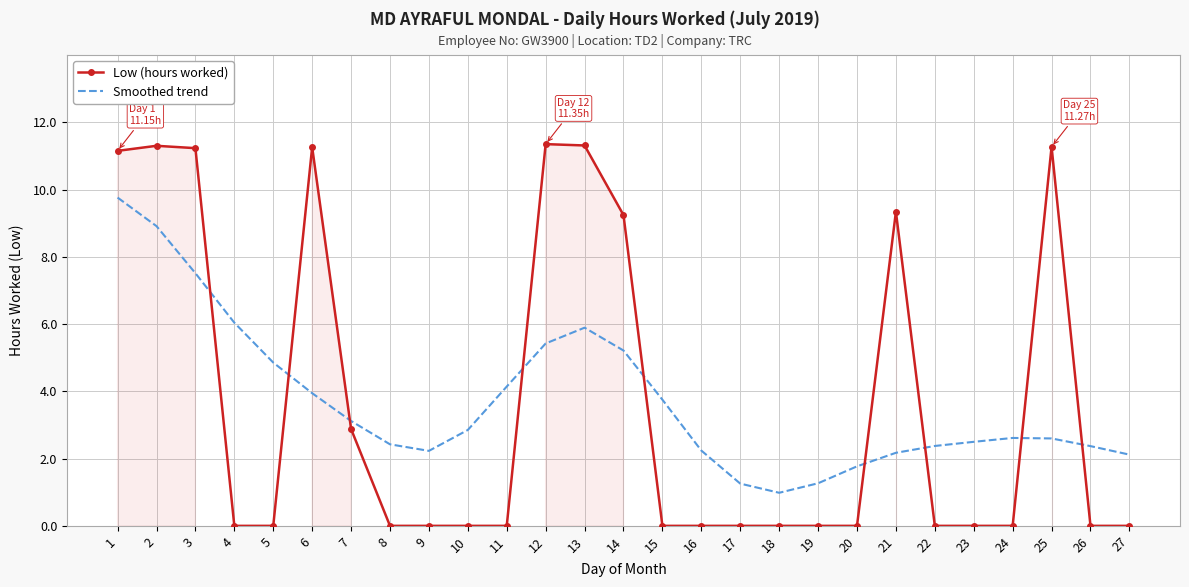

What is the sum of all Low (hours worked) values?

100.3